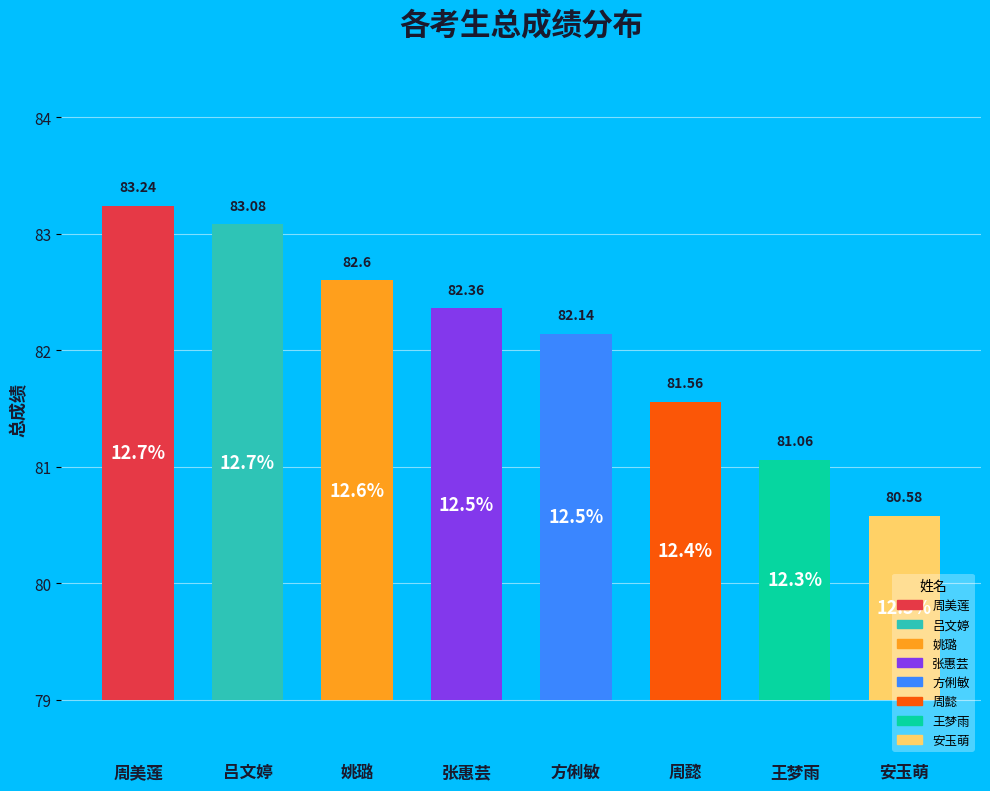

Combined, do 张惠芸 and 周懿 account for over 50%?

No